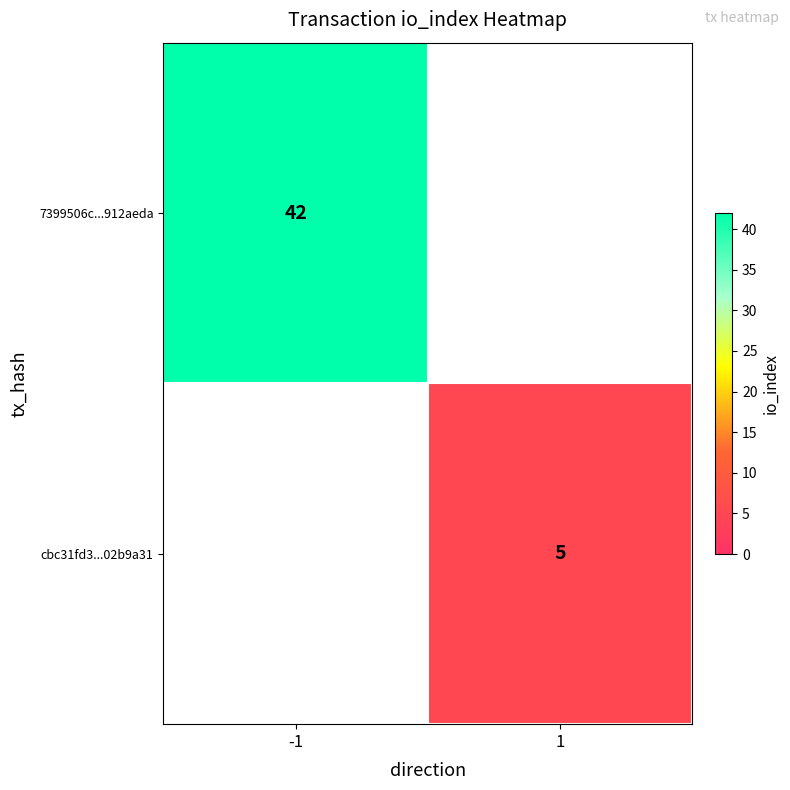

What is the total value across all series at -1?

42